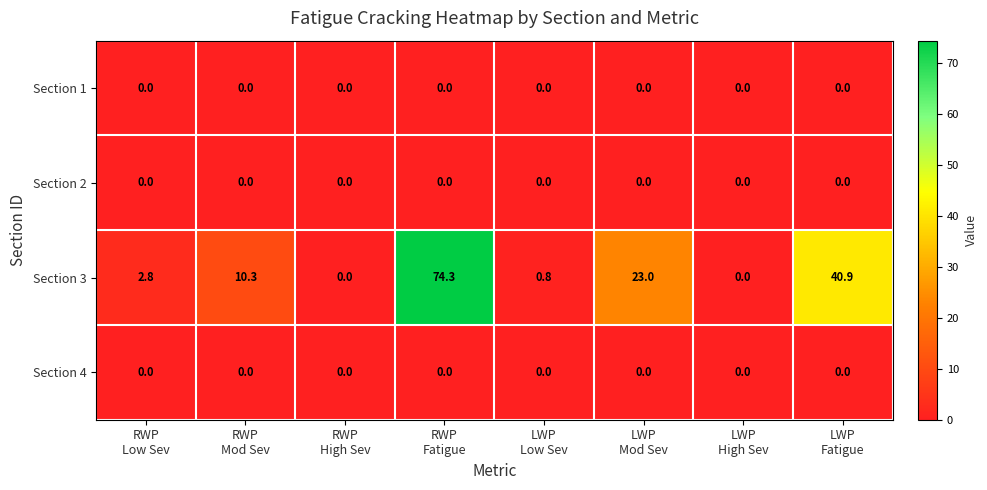

What is the difference between the maximum and second lowest values in the Section 3 series?

74.3